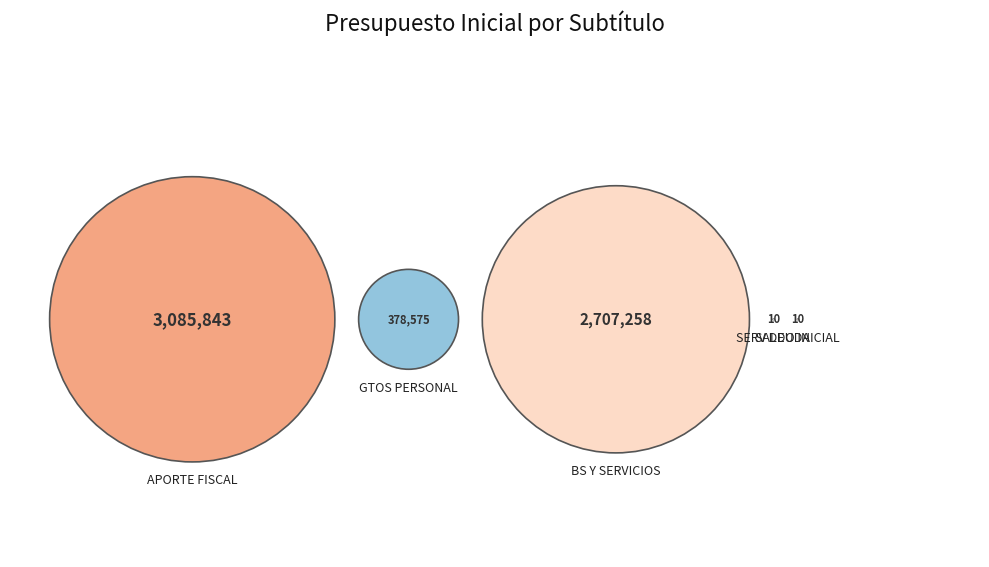

Do SALDO INICIAL DE CAJA and SERVICIO DE LA DEUDA together represent more than half of the pie?

No